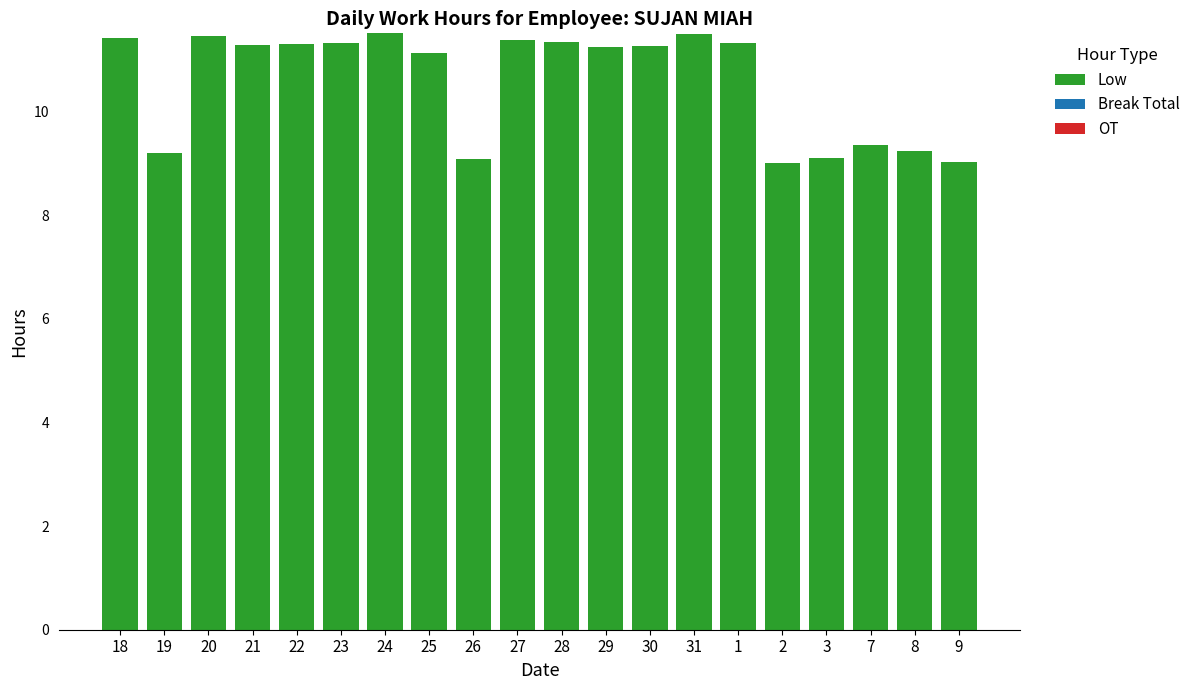

What position from the right is 31?

7